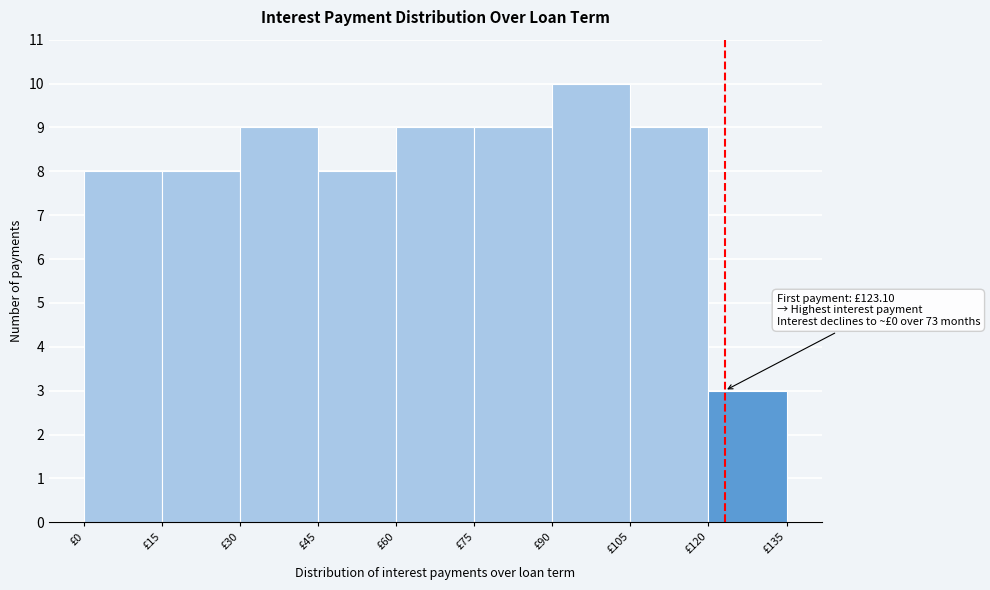

Which range on the x-axis has the tallest bar?

90 to 105